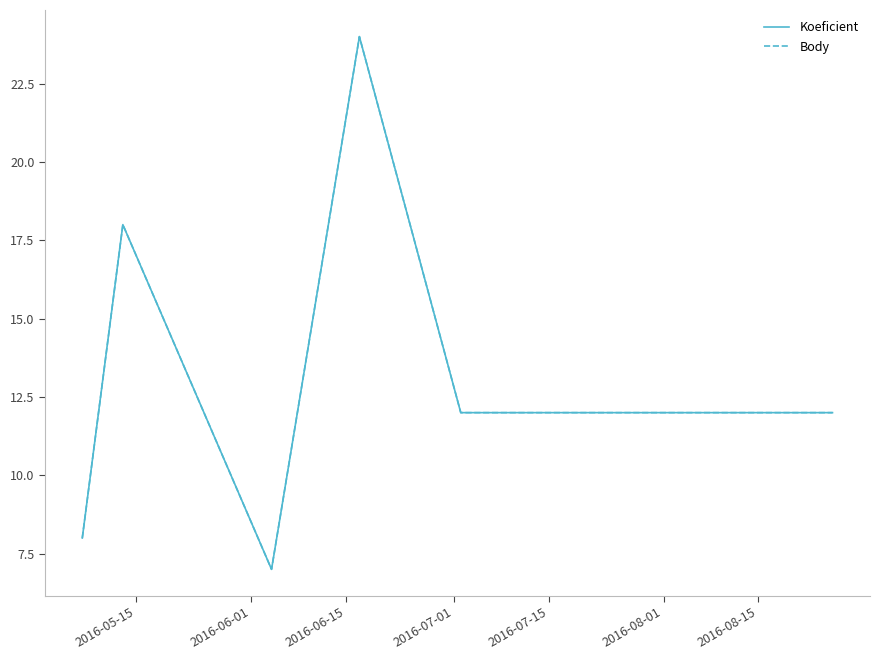

Is this an area chart (filled region under the line)?

No